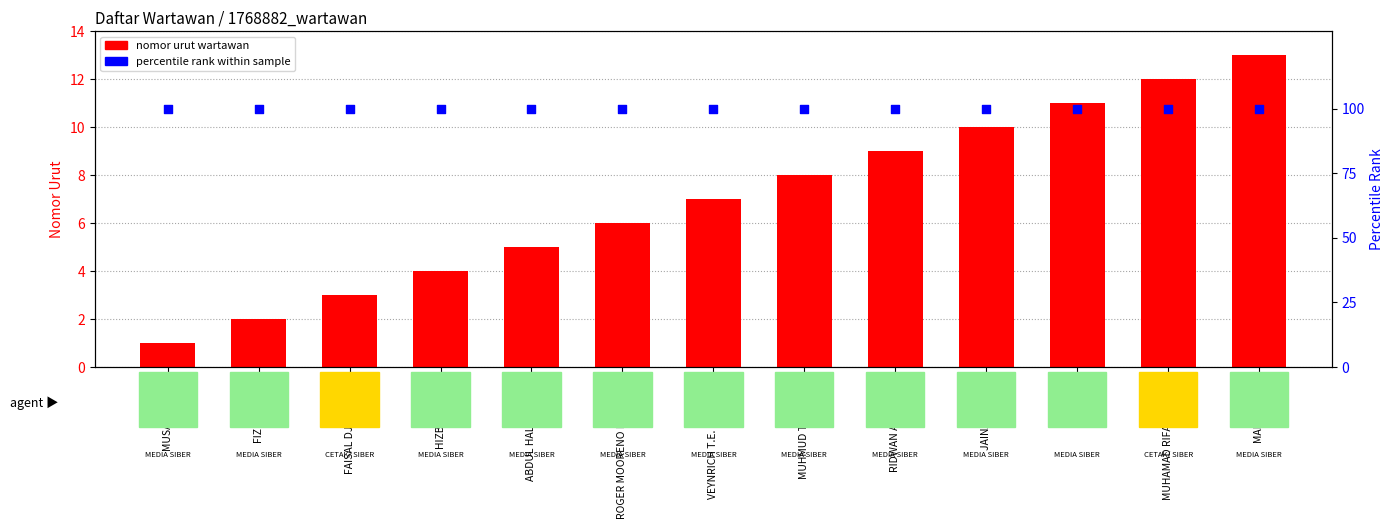

Which series contains the highest Y value?

percentile rank within sample